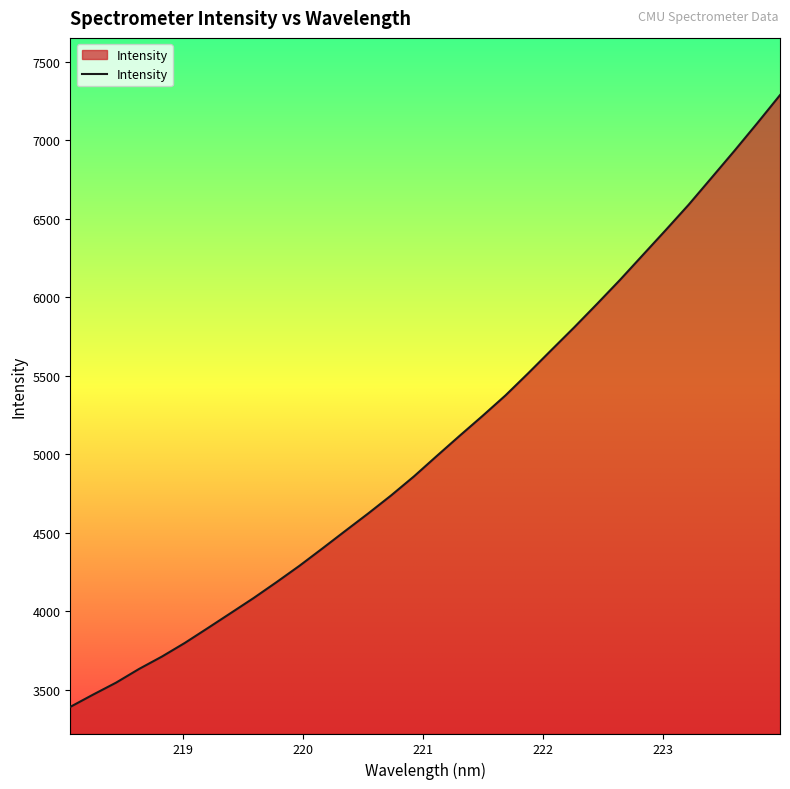

What is the smallest value displayed?

3390.7